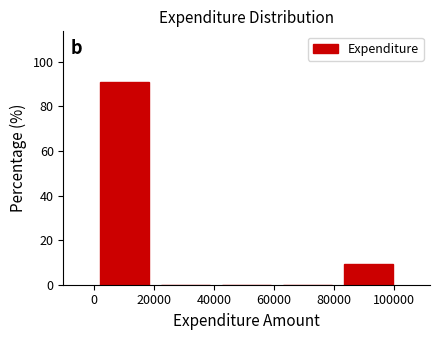

What is the height of the bar covering 82000 to 102000 on the x-axis? Neither the bar edges nor the heights are printed on the chart, so give them approximately, as read against the axes.

10